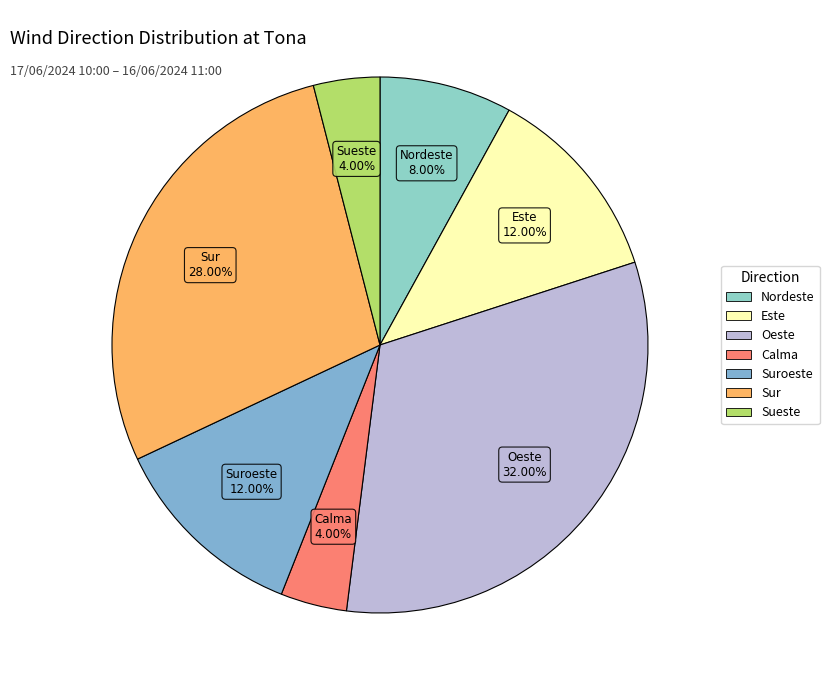

What is the largest slice in the pie chart?

Oeste